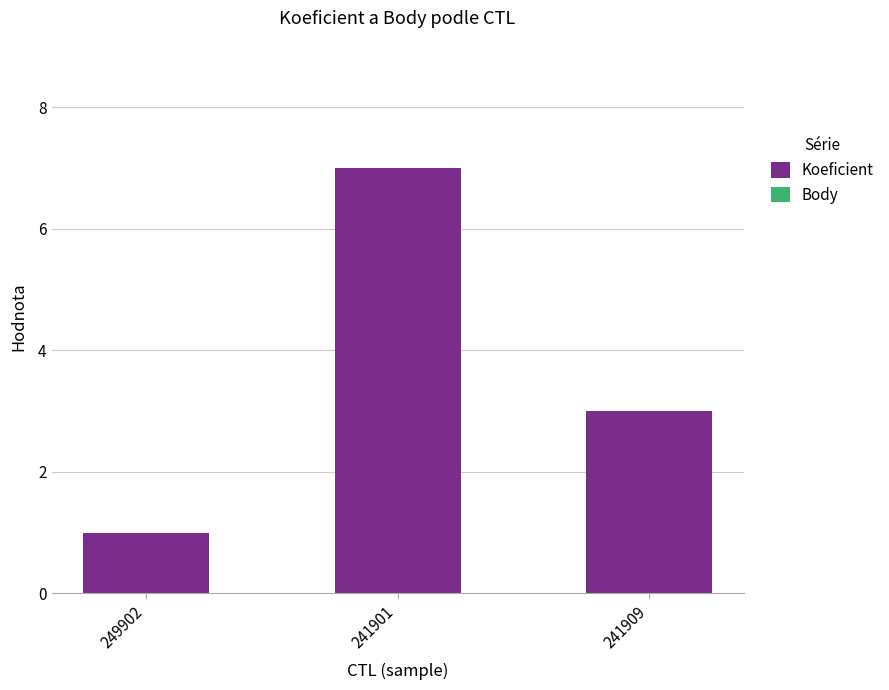

What is the label of the 1st bar from the right?

241909